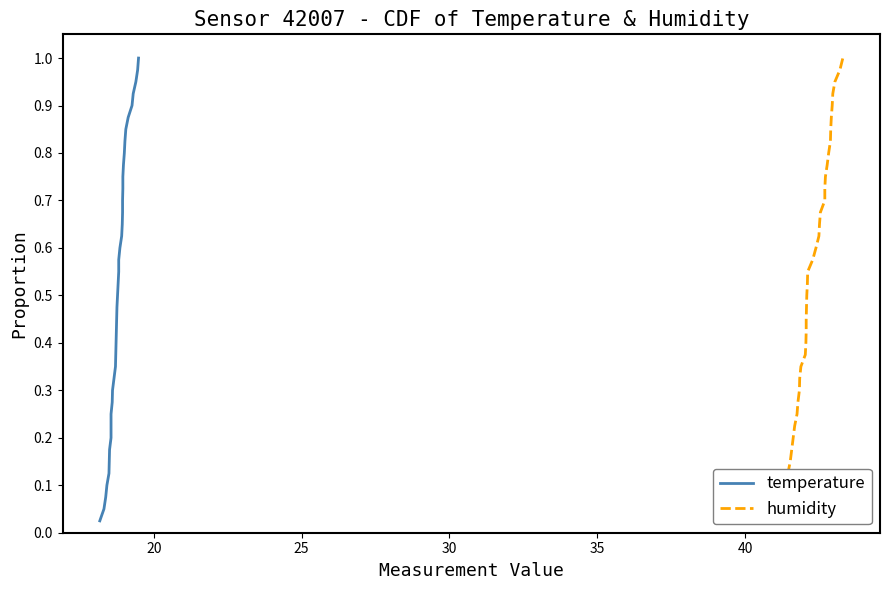

Is the value of temperature at 12 greater than the value of humidity at 21?

No